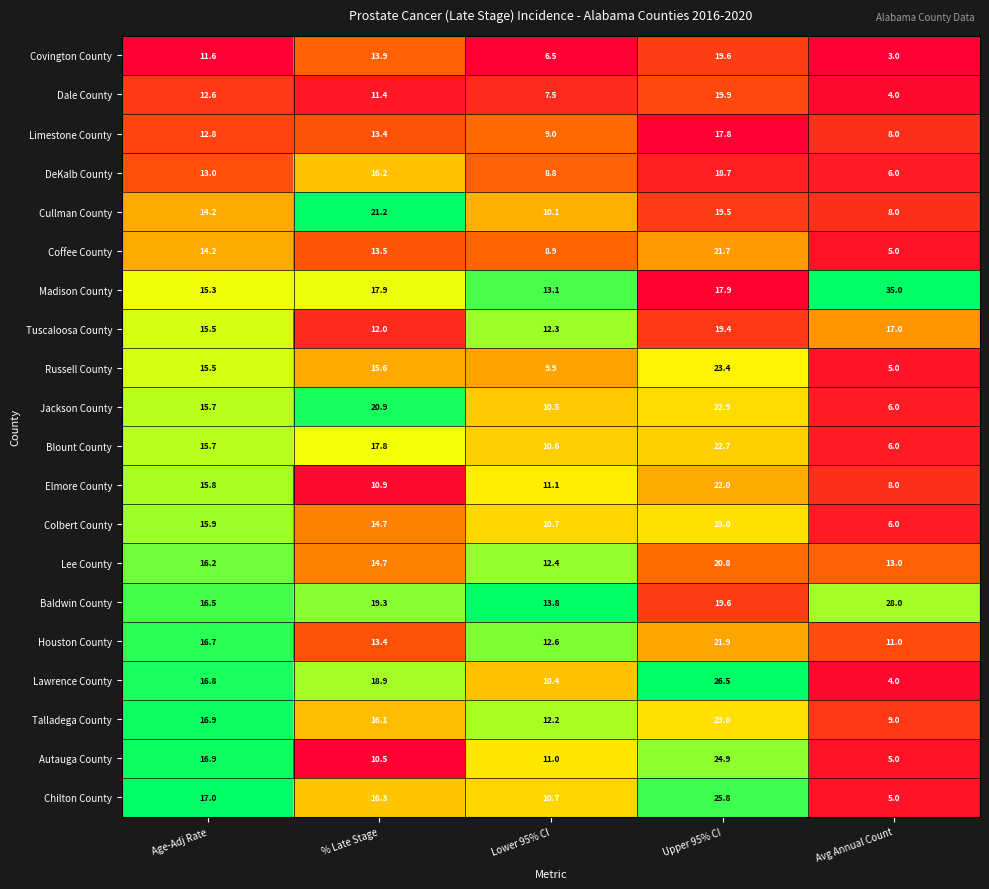

At which label does Lee County first exceed 14?

Age-Adj Rate